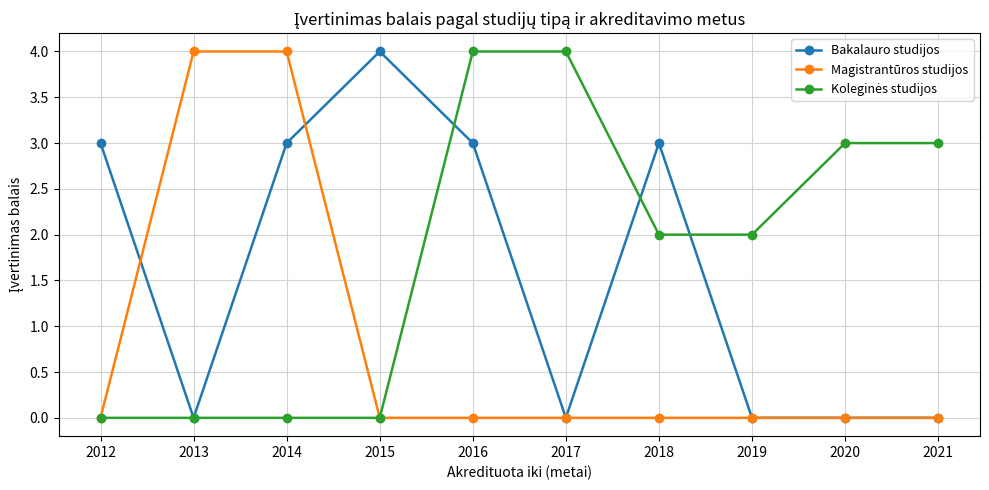

What is the total value across all series at 2016?

7